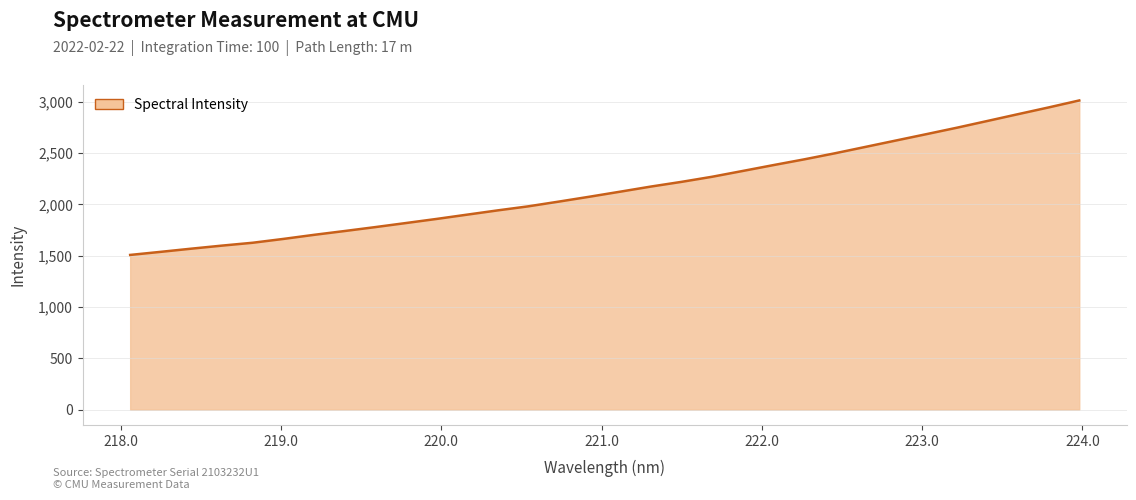

What is the greatest value displayed?

3013.0